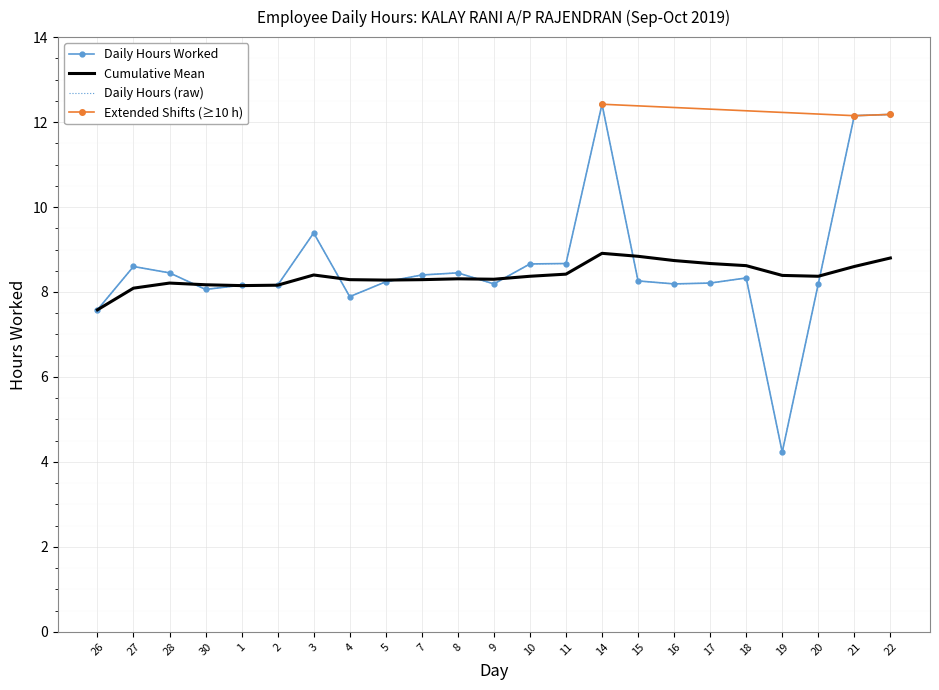

How many times do Daily Hours Worked and Rolling Mean cross each other?

8